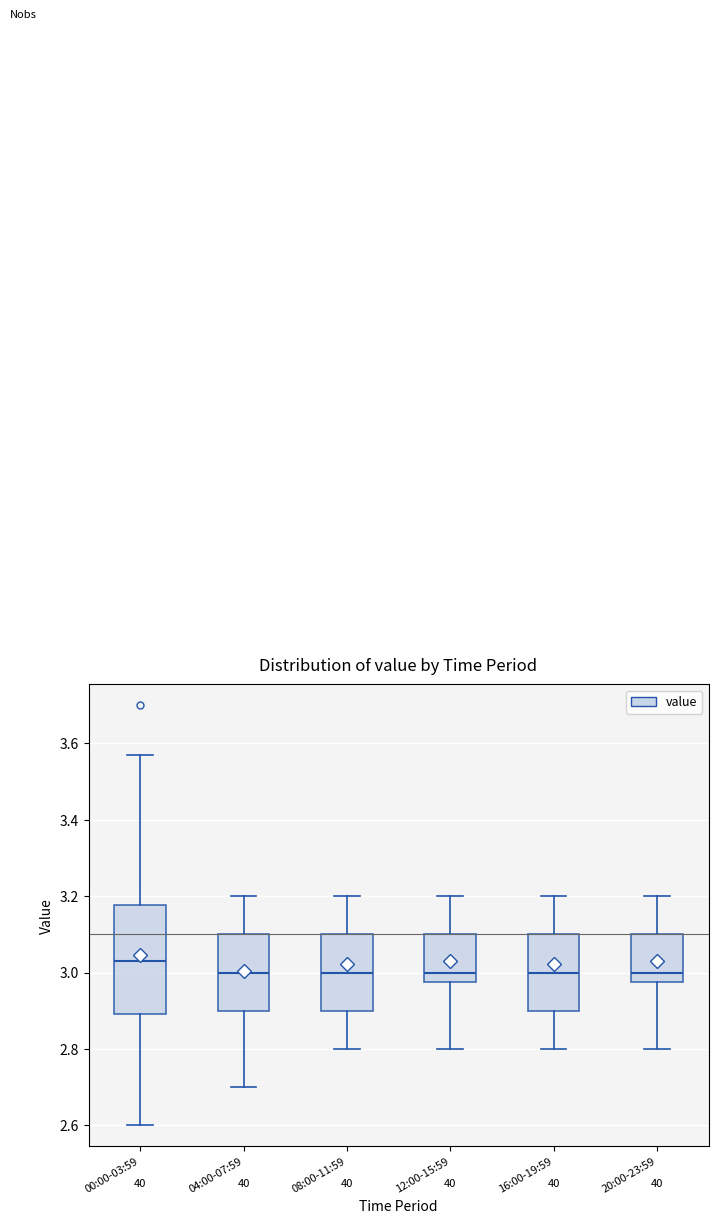

Which box's median line is the highest?

00:00-03:59